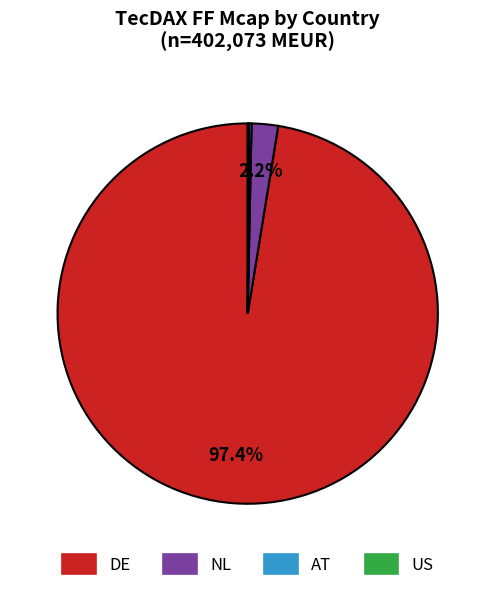

Which slice is the largest?

DE